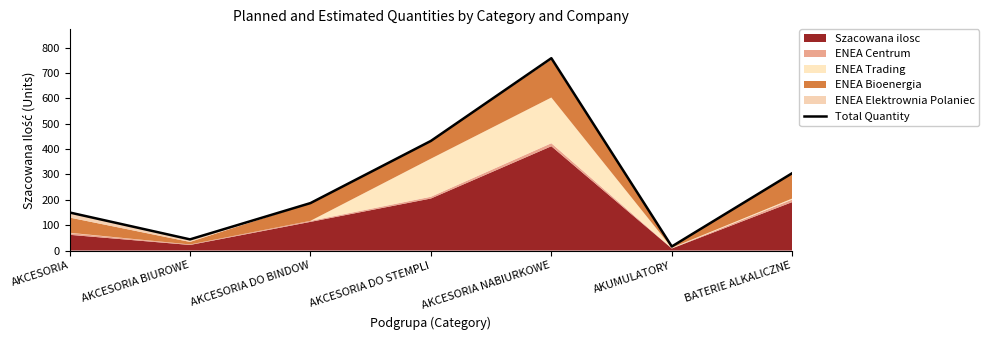

What is the average value?

270